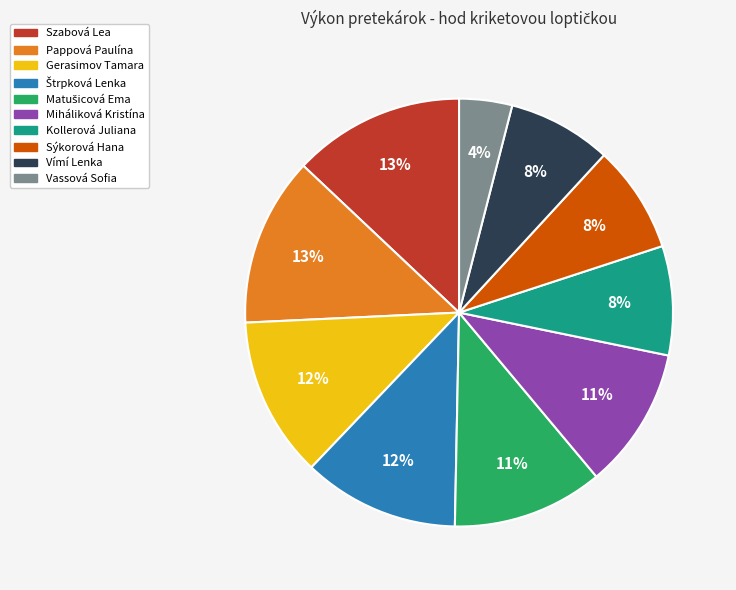

To the nearest percent, what percentage of the pie is Kollerová Juliana?

8%